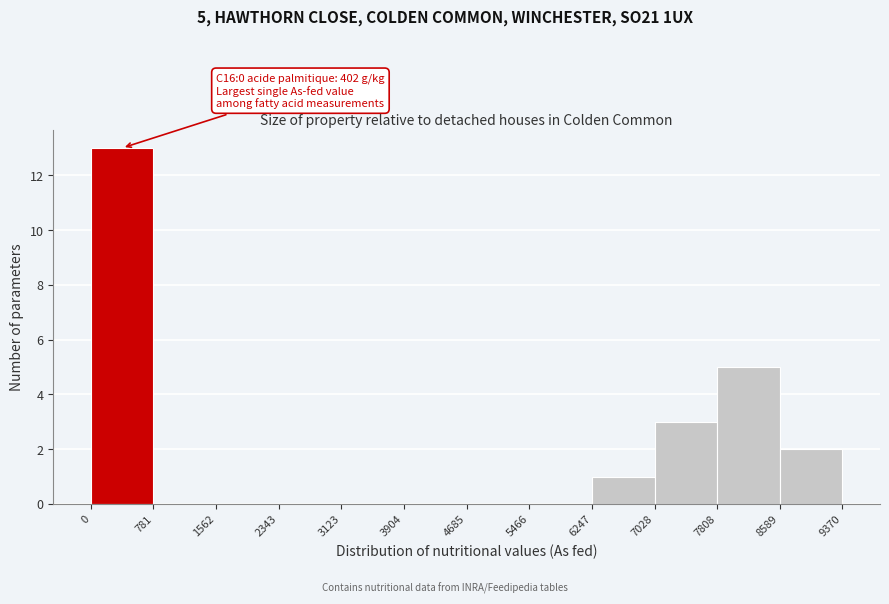

Which range on the x-axis has the tallest bar?

0 to 781